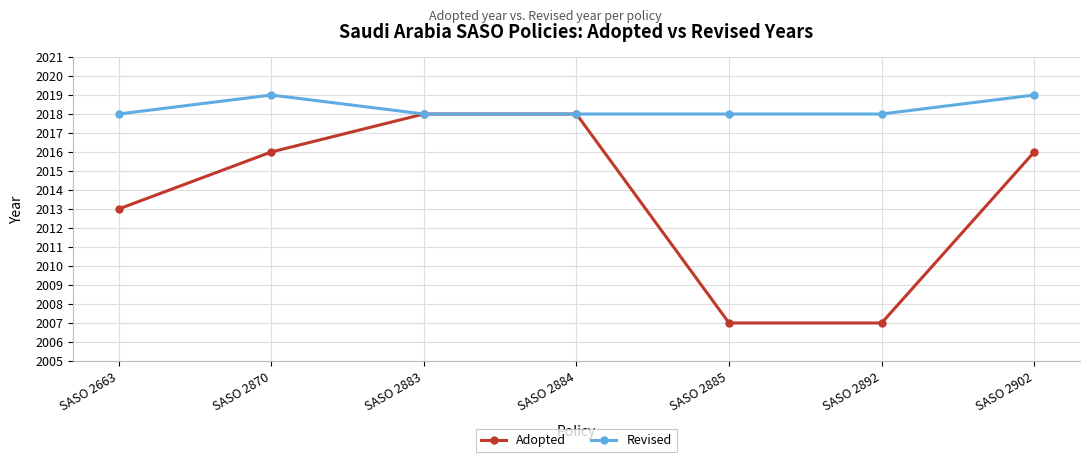

Where is the first local maximum for Revised?

SASO 2870